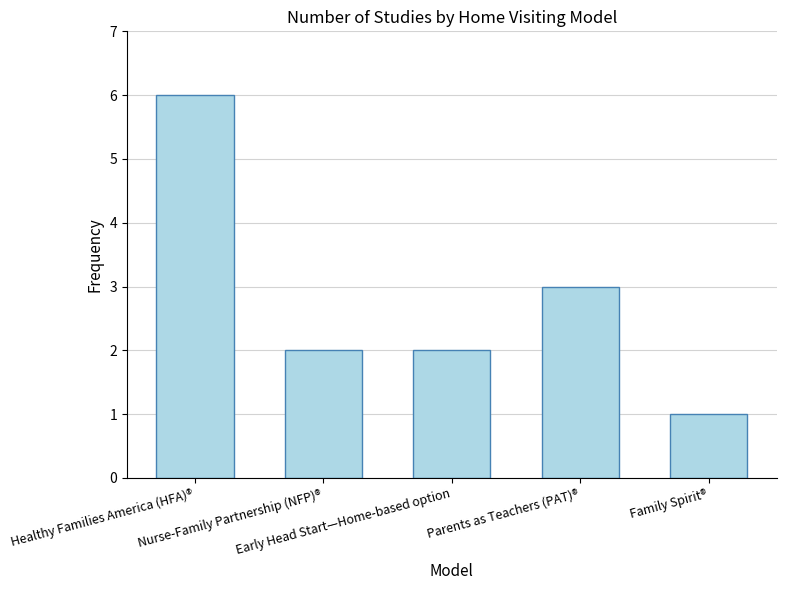

What is the sum of all values?

14